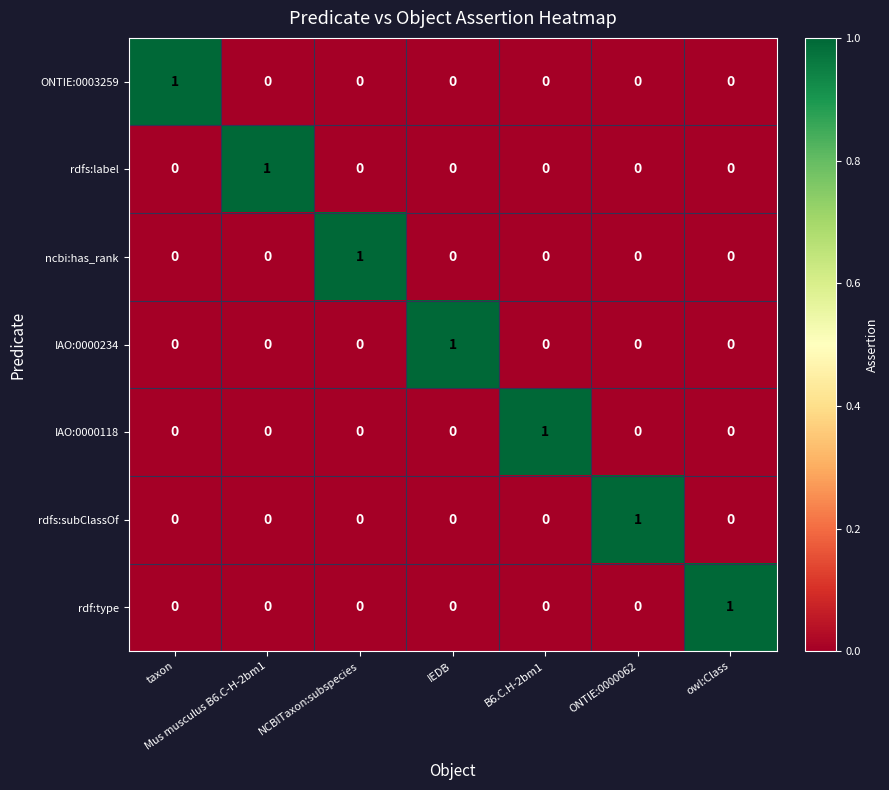

At how many categories does at least one series exceed 0?

7